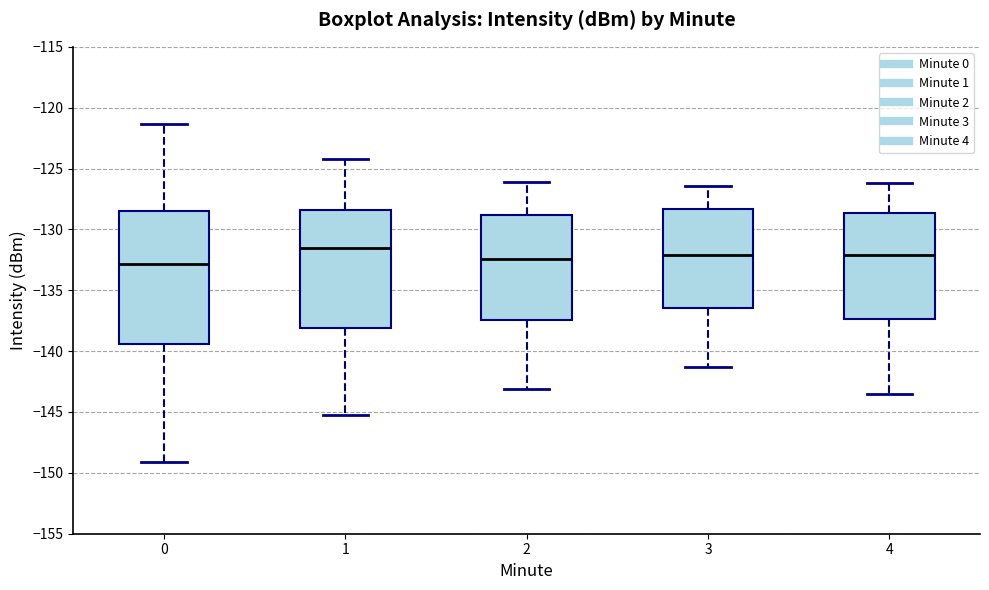

Reading left to right, read every box against the y-axis: the position of its median line, the range the box covers, and the ends of its whiskers. The values are not printed on the chart, so give them approximately, as read against the axis.

0: median -133.0, box -139.5 to -128.5, whiskers -149.0 to -121.5
1: median -131.5, box -138.0 to -128.5, whiskers -145.5 to -124.0
2: median -132.5, box -137.5 to -129.0, whiskers -143.0 to -126.0
3: median -132.0, box -136.5 to -128.5, whiskers -141.5 to -126.5
4: median -132.0, box -137.5 to -128.5, whiskers -143.5 to -126.0